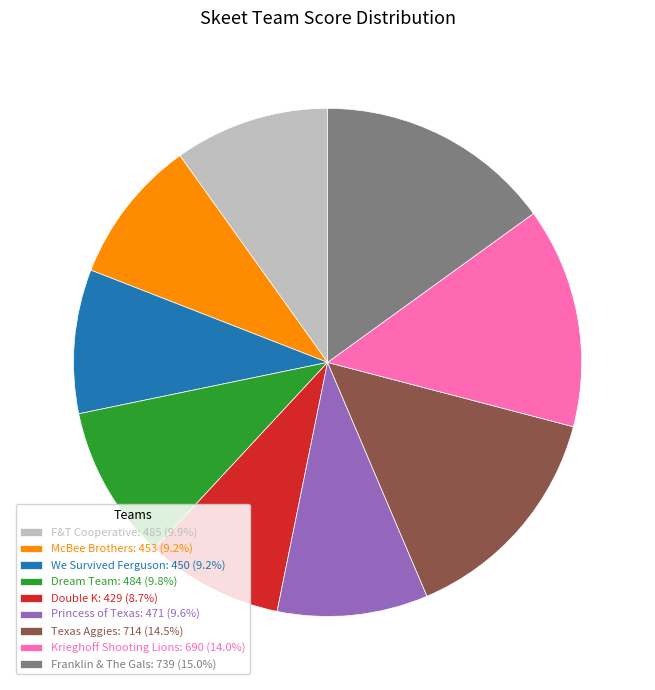

How many slices are in this pie chart?

9